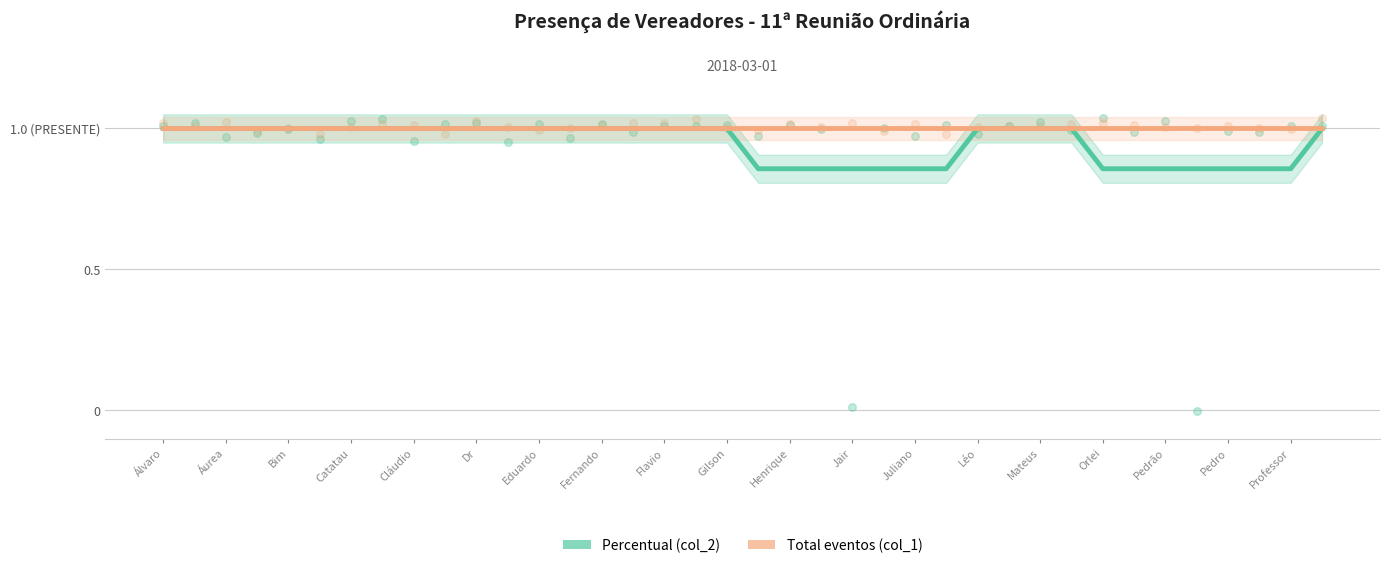

At which category is the sum across all series the highest?

Álvaro